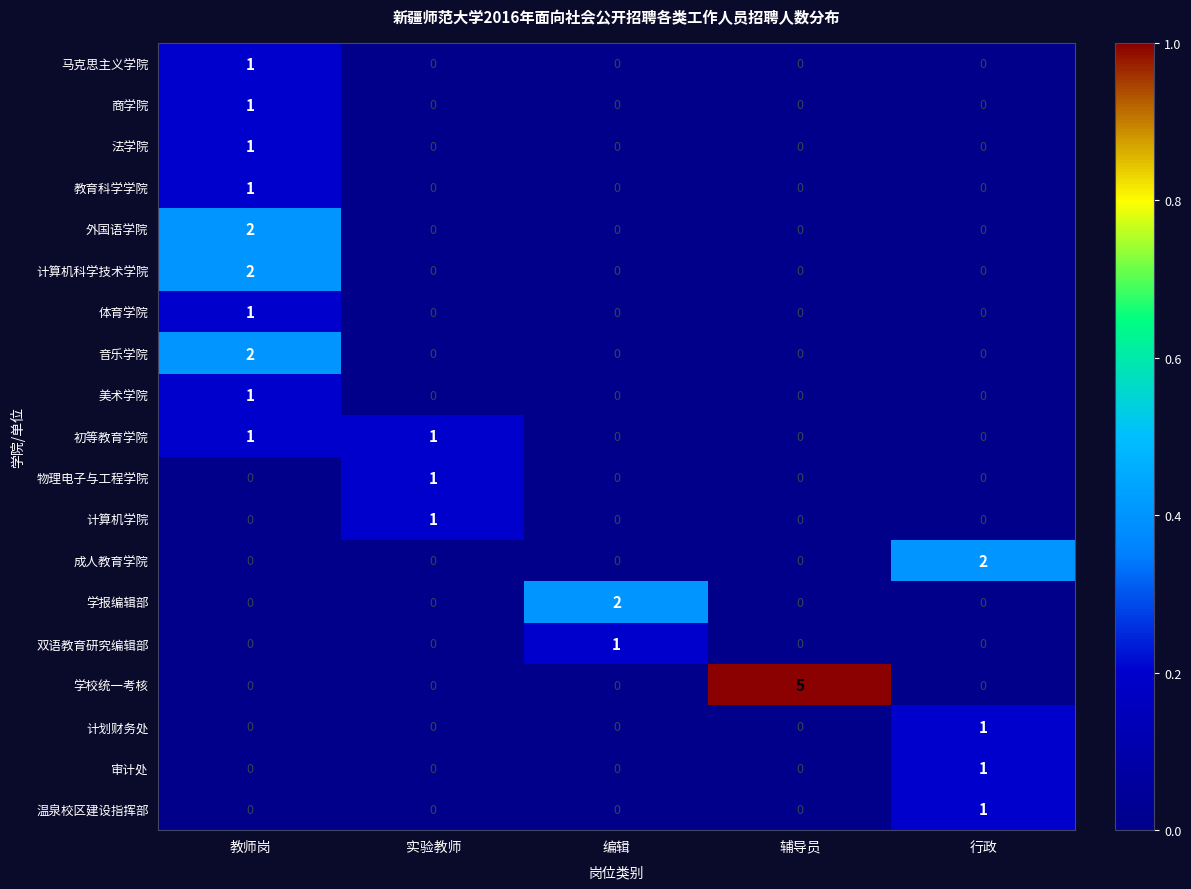

Is it true that 计算机学院 equals 0 at 辅导员?

True